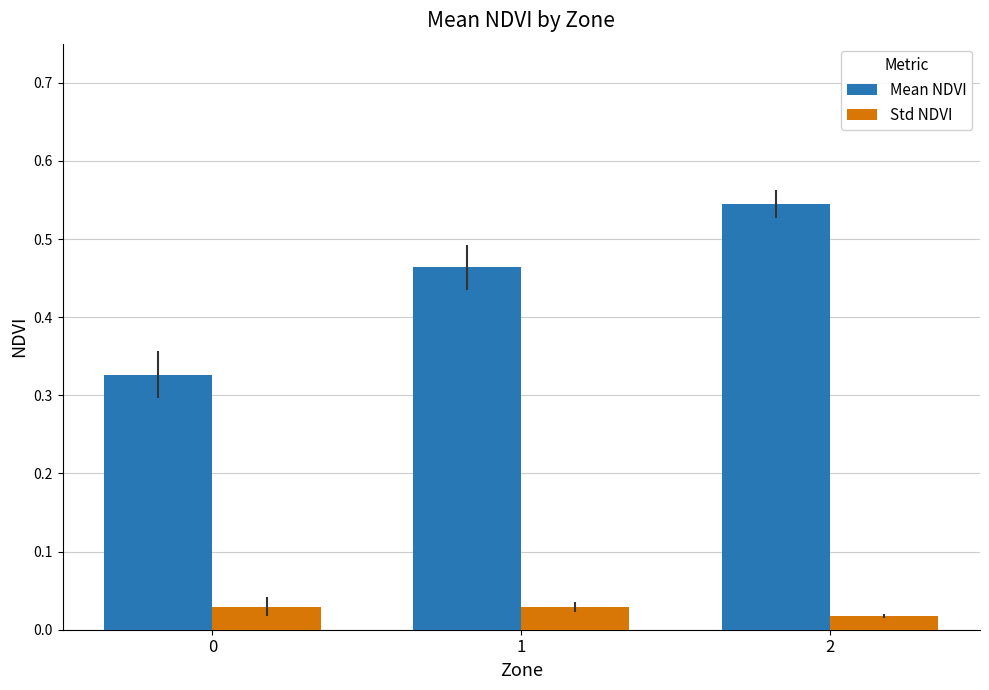

At 2, list the series in order from smallest to largest.

Std NDVI, Mean NDVI